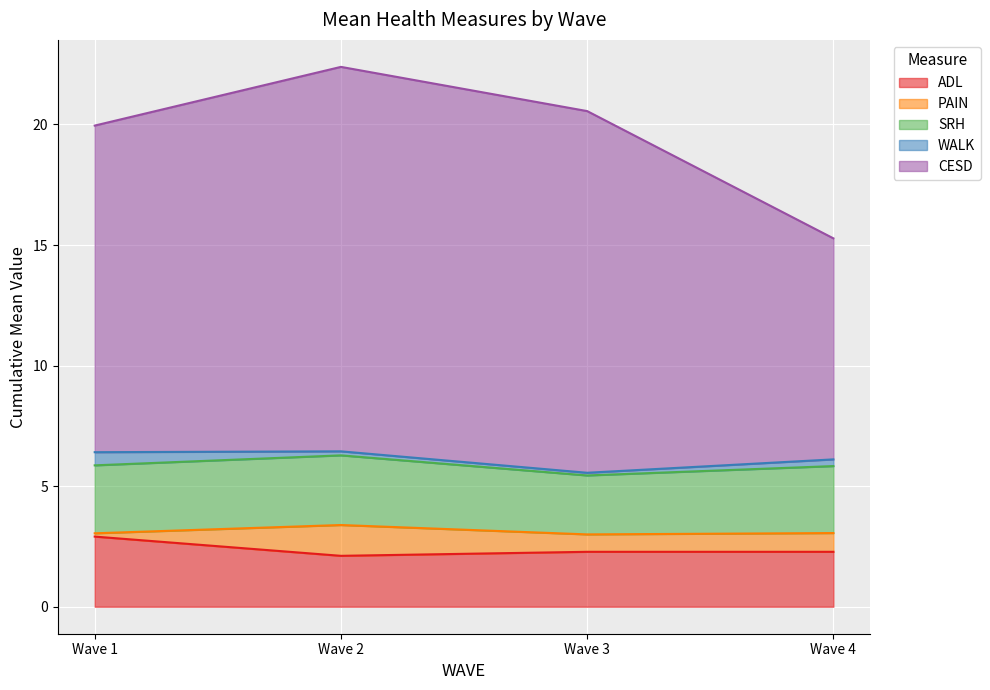

In ADL, how many points are lower than both neighbors (excluding endpoints)?

1